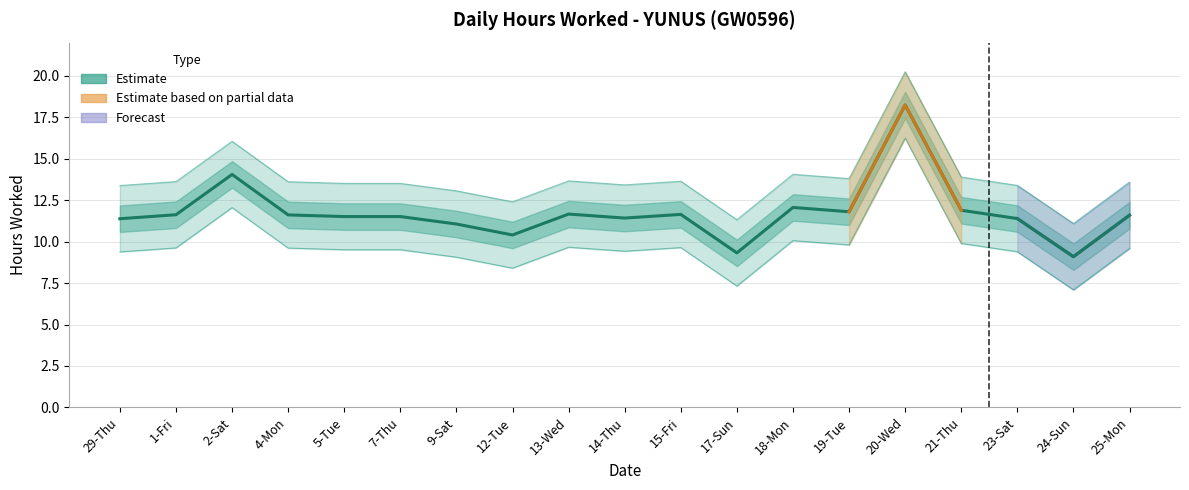

At which category does the data reach its first local peak?

2-Sat